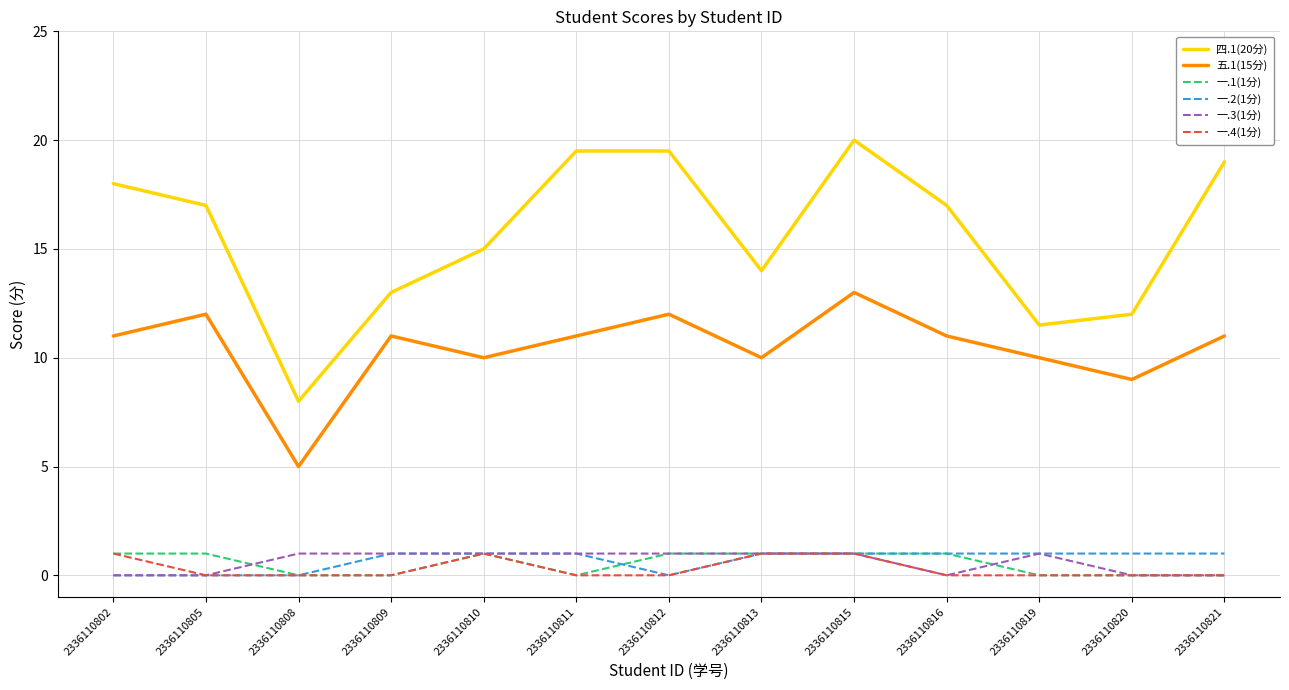

What are all the series names shown in the legend?

四.1(20分), 五.1(15分), 一.1(1分), 一.2(1分), 一.3(1分), 一.4(1分)